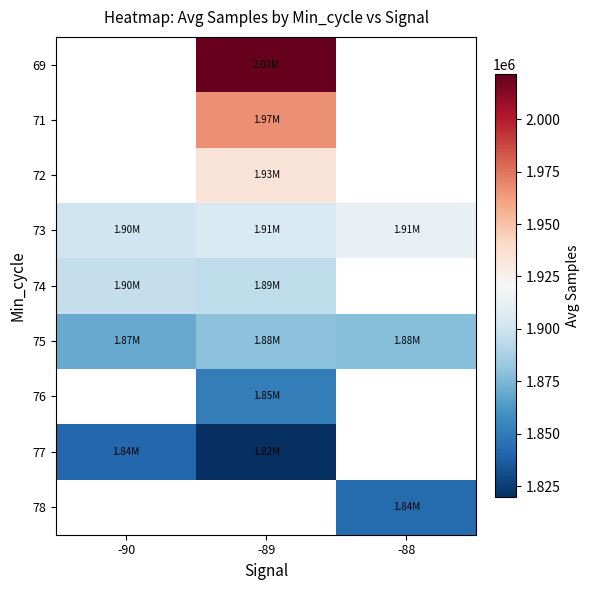

At which label is 77 closest to 1830636?

-89